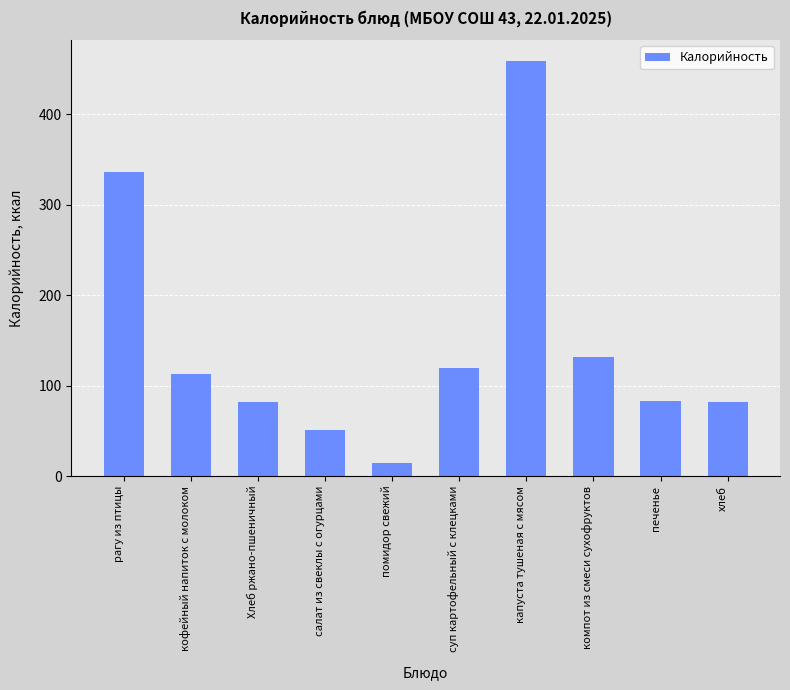

What is the label of the 4th bar from the right?

капуста тушеная с мясом